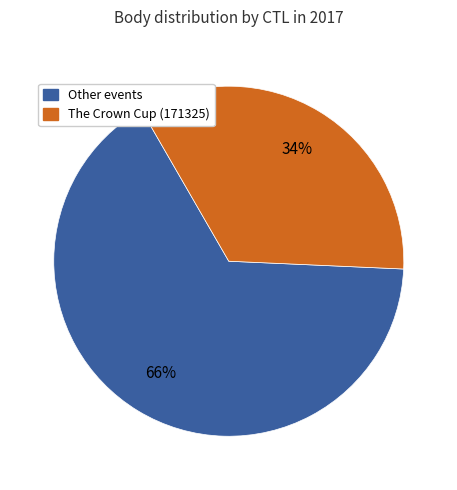

Is there a majority slice in this chart?

Yes